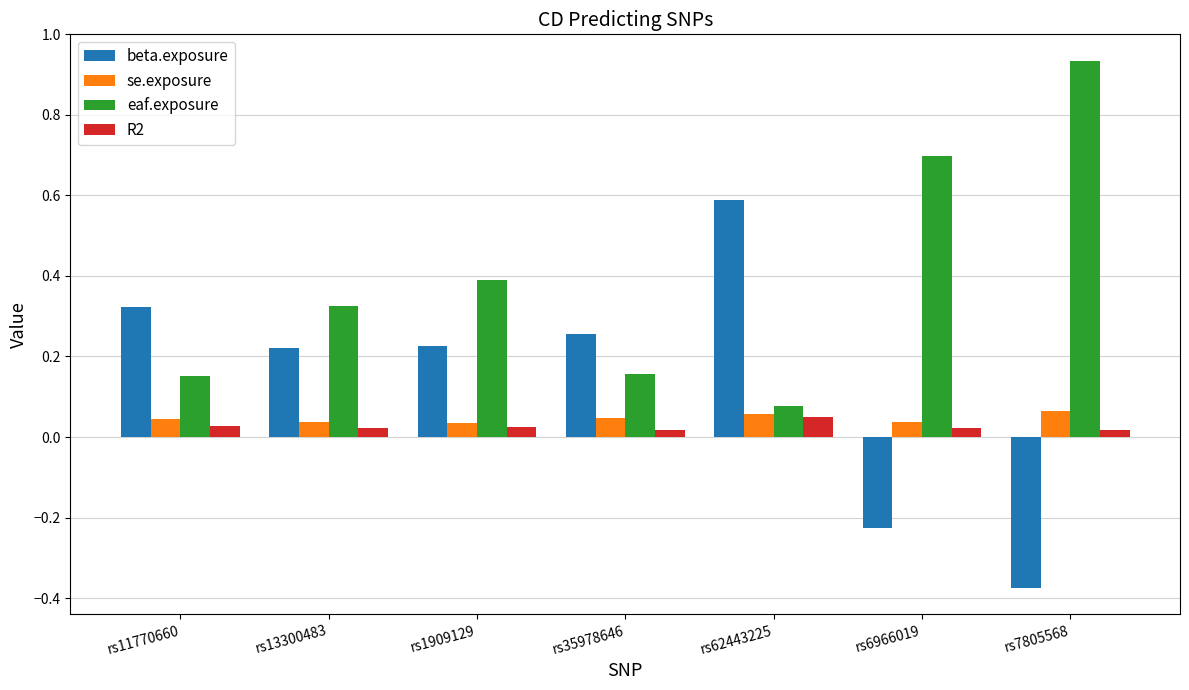

How many bars are there in total?

28